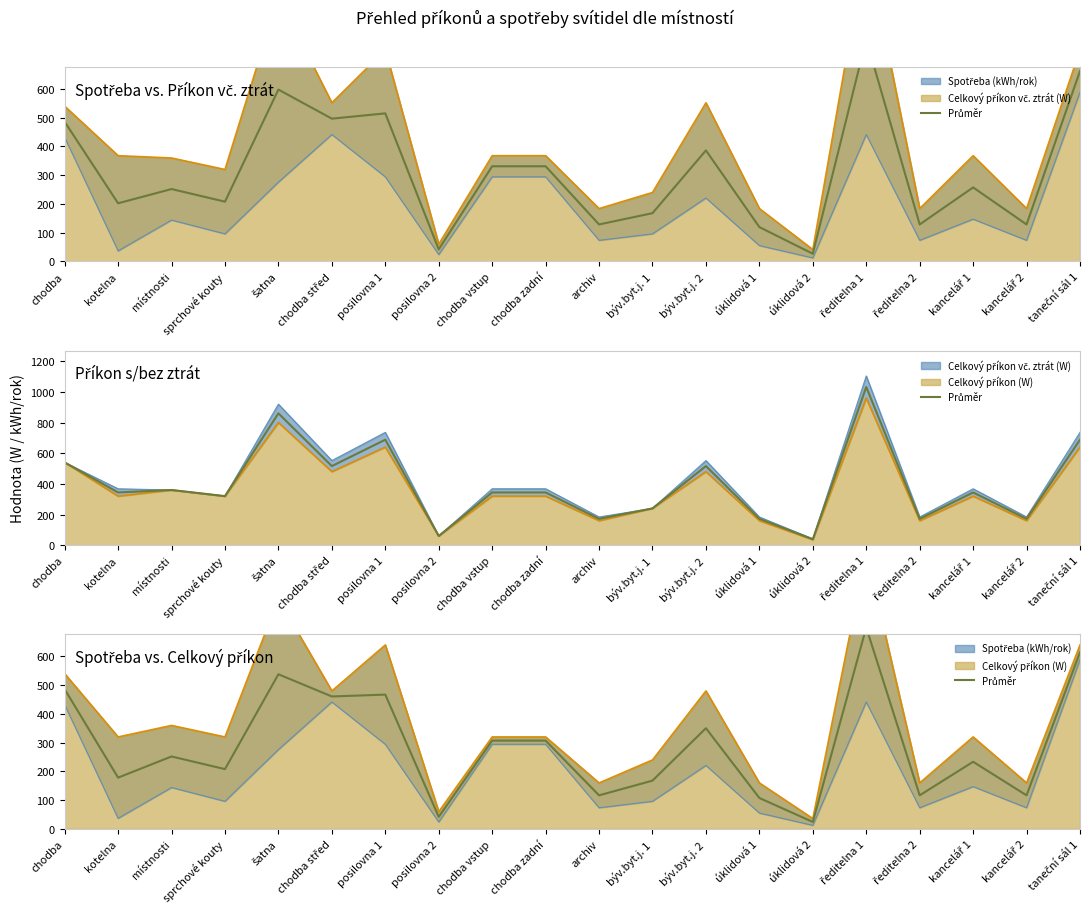

Reading left to right, list all the values displayed in this chart.

486.0	178.4	252.0	208.0	538.0	460.8	467.2	42.0	307.2	307.2	116.8	168.0	350.4	107.6	24.2	700.8	116.8	233.6	116.8	614.4